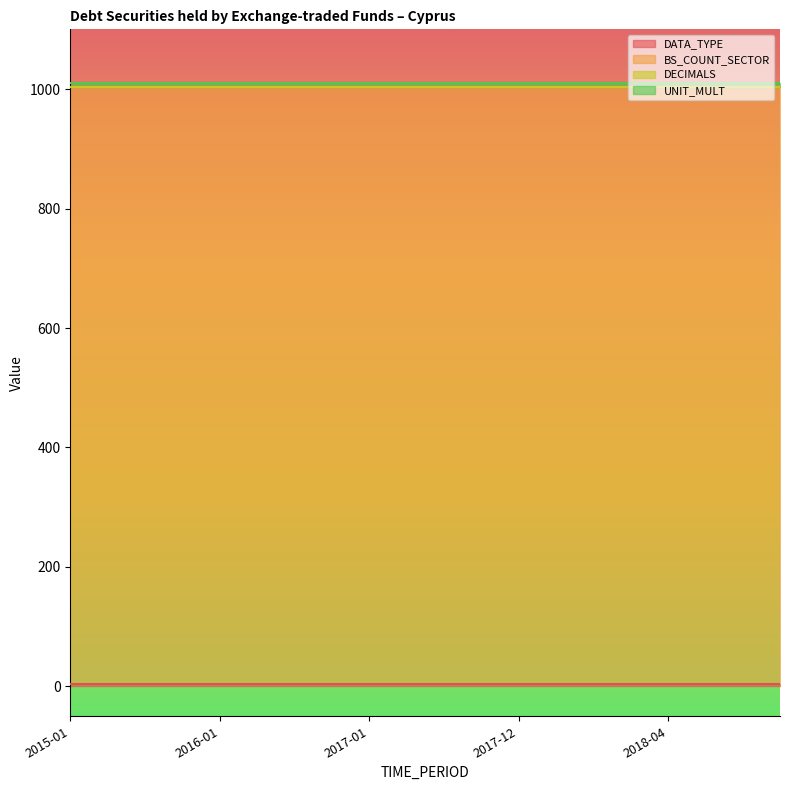

What is the sum of the UNIT_MULT values at 2015-04 and 2018-04?

12